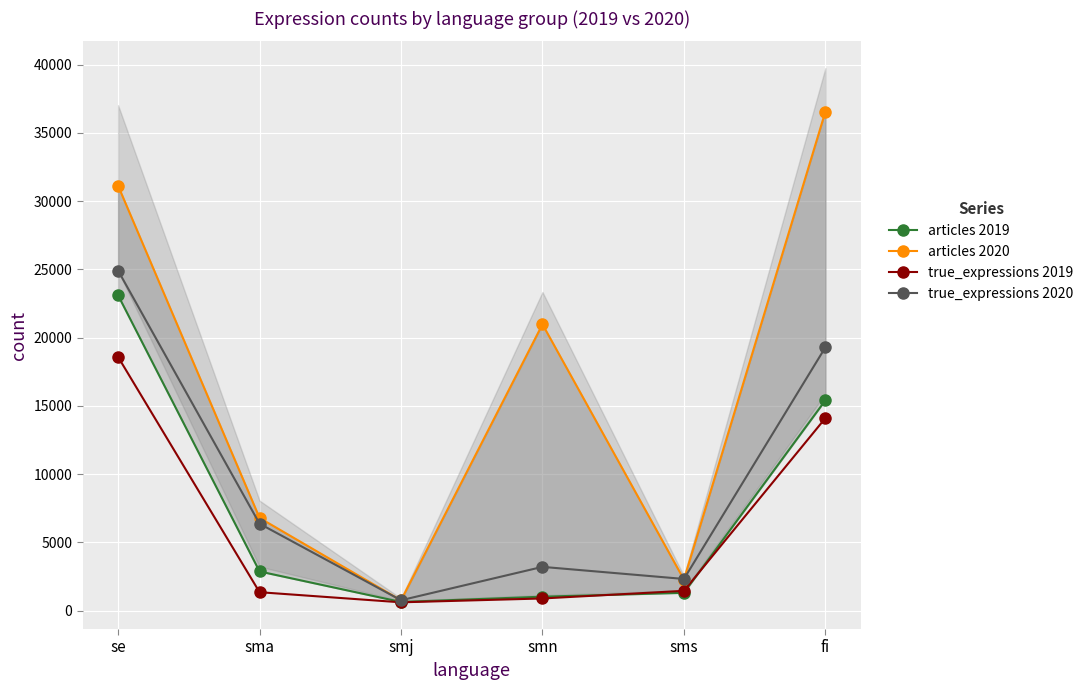

What position from the left is fi?

6